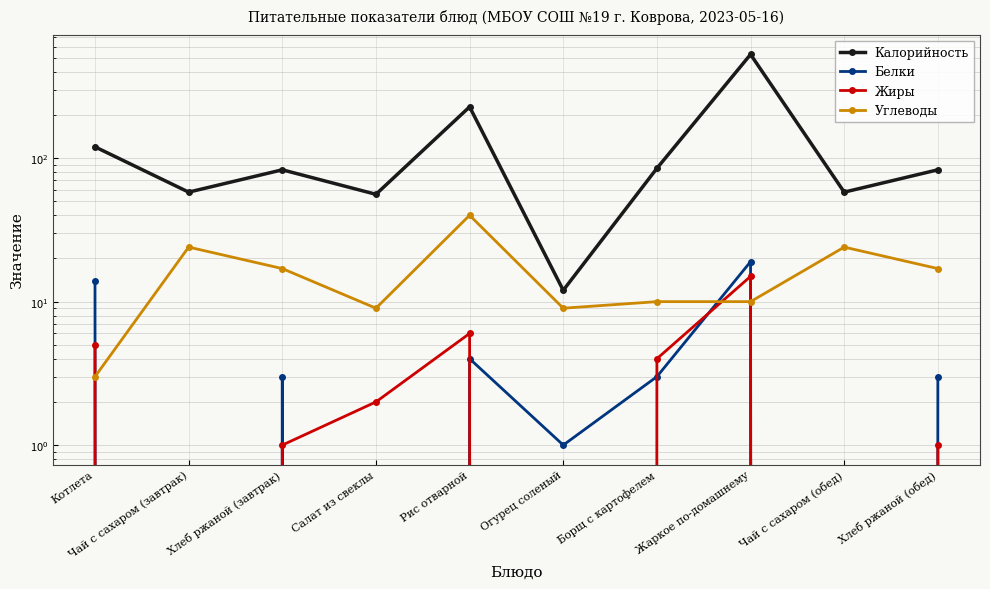

What is the maximum value shown in the chart?

529